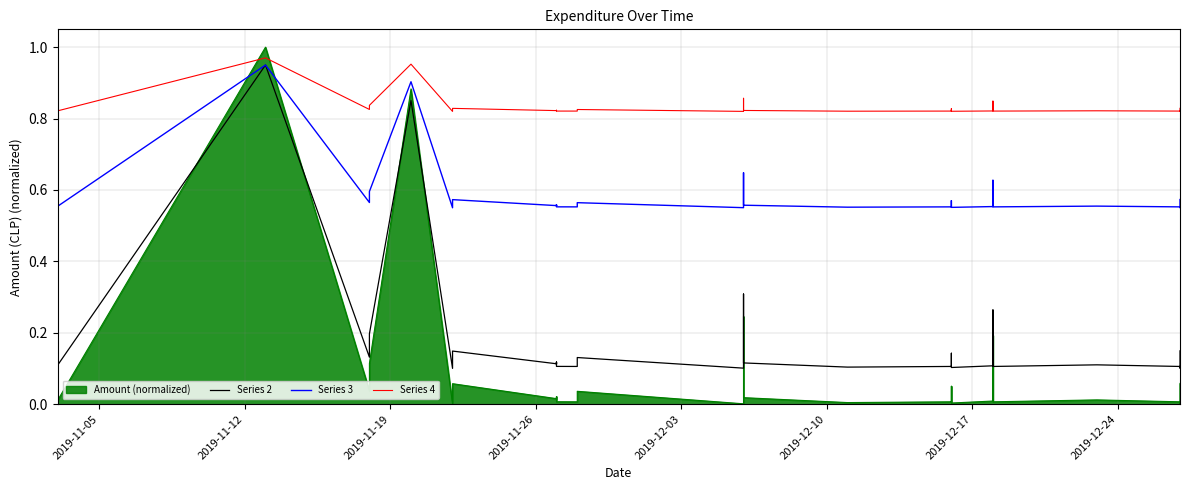

Which series has the largest total across all categories?

Series 4